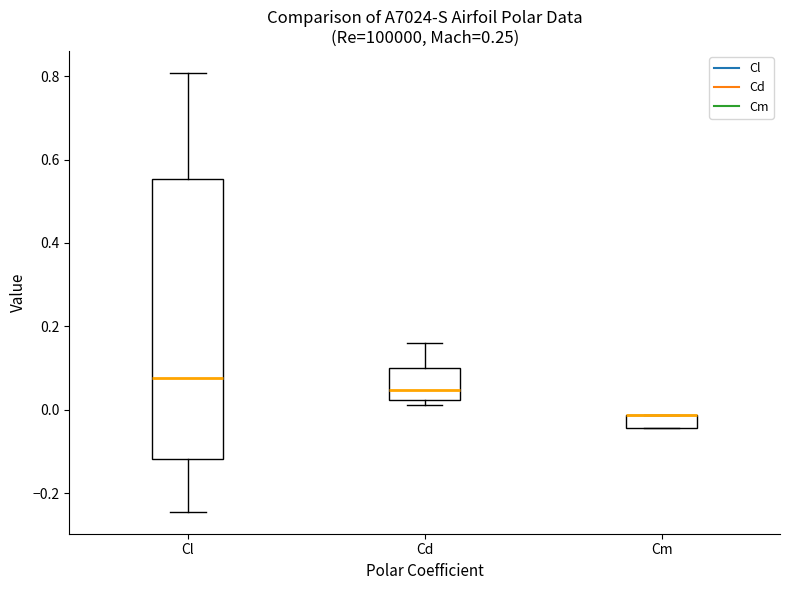

Reading left to right, read every box against the y-axis: the position of its median line, the range the box covers, and the ends of its whiskers. The values are not printed on the chart, so give them approximately, as read against the axis.

Cl: median 0.08, box -0.12 to 0.56, whiskers -0.24 to 0.80
Cd: median 0.04, box 0.02 to 0.10, whiskers 0.02 (just below the box's lower edge) to 0.16
Cm: median -0.02 (drawn on the box's upper edge), box -0.04 to -0.02, whiskers -0.04 to -0.02